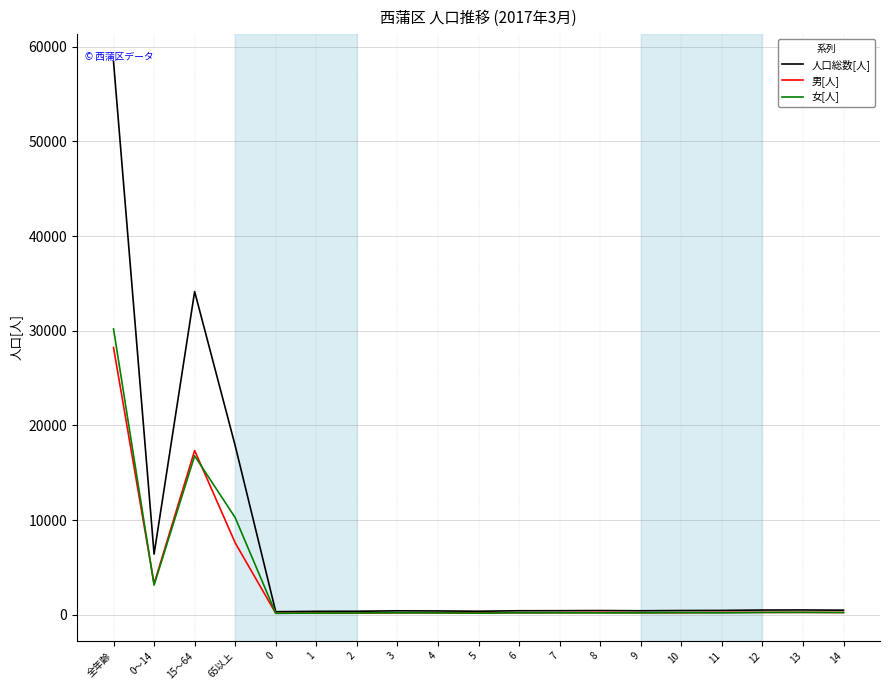

True or false: 人口総数[人] has a value of 432 at 7.

True